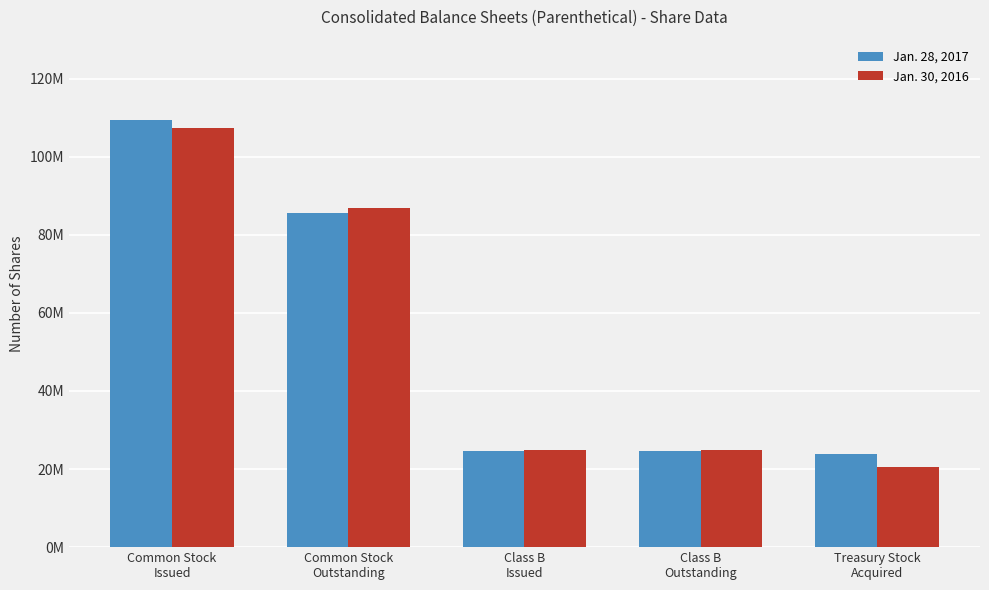

Is it true that Jan. 30, 2016 equals 24900870 at Class B
Issued?

True